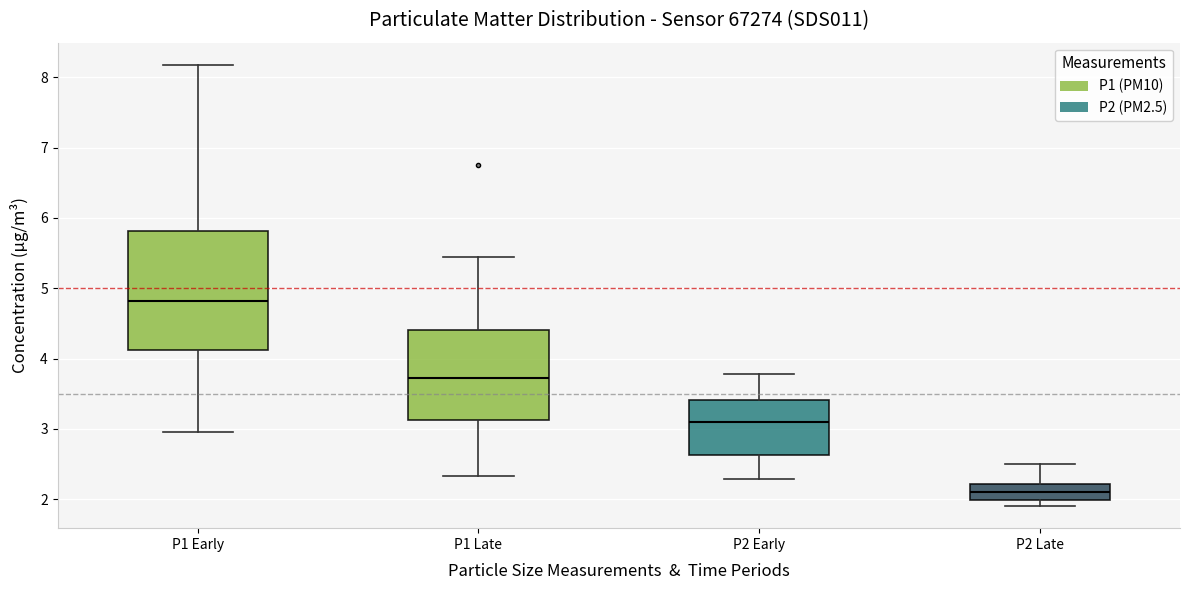

Comparing the boxes themselves (not the whiskers), which one is the tallest?

P1 Early